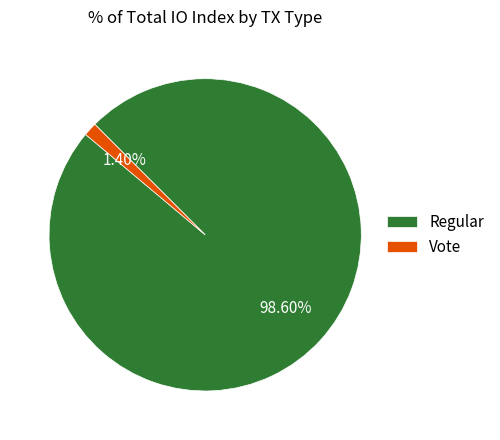

Which has a higher value, Vote or Regular?

Regular